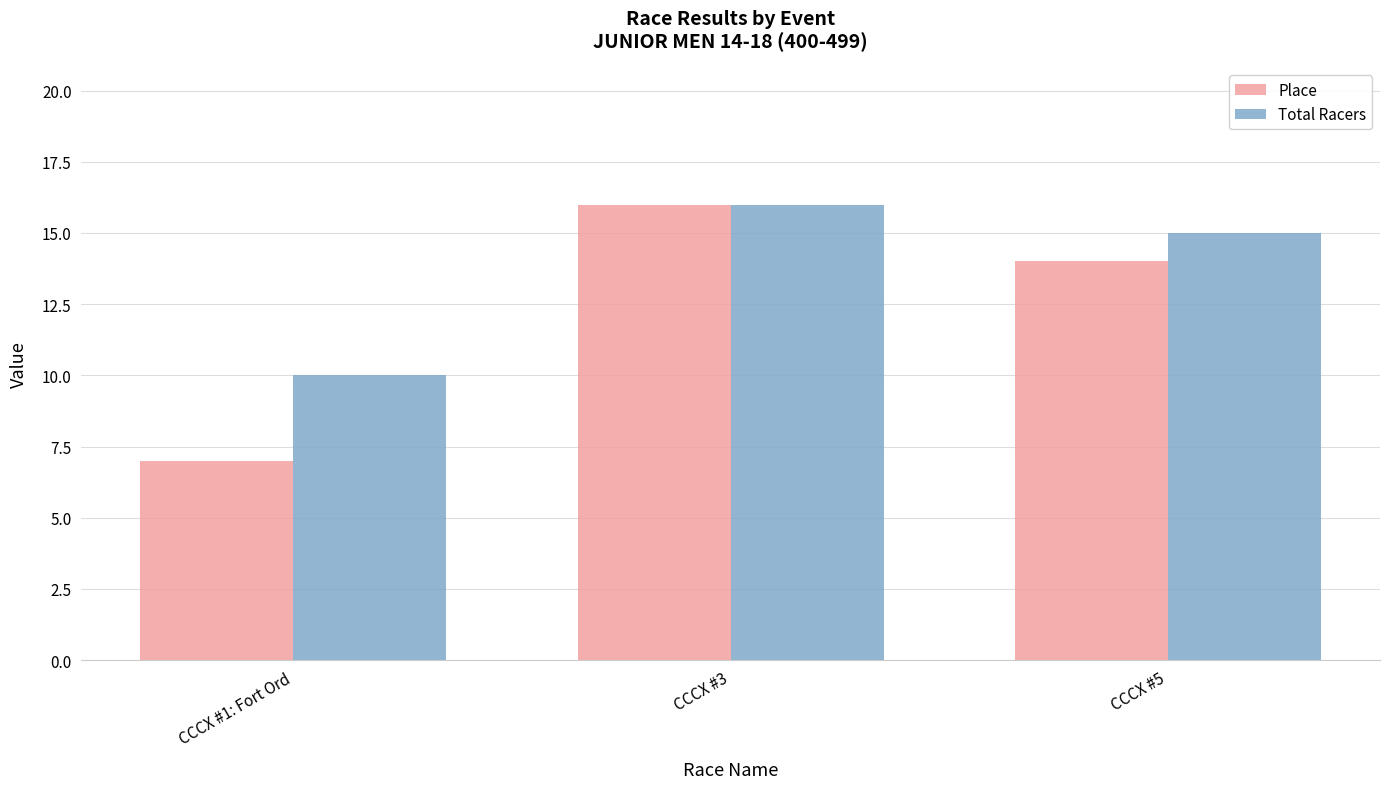

How many data points in Total Racers are less than 15?

1